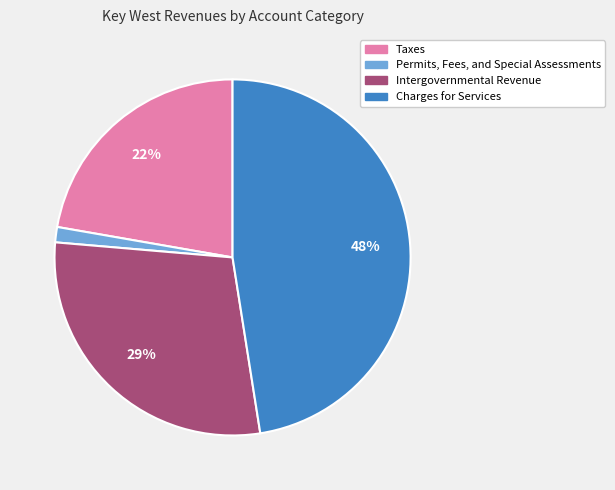

How many slices are in this pie chart?

4